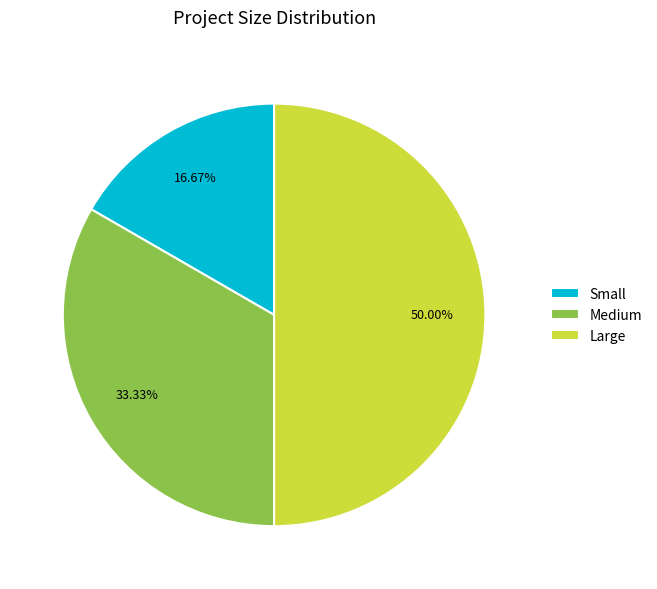

How many slices are in this pie chart?

3